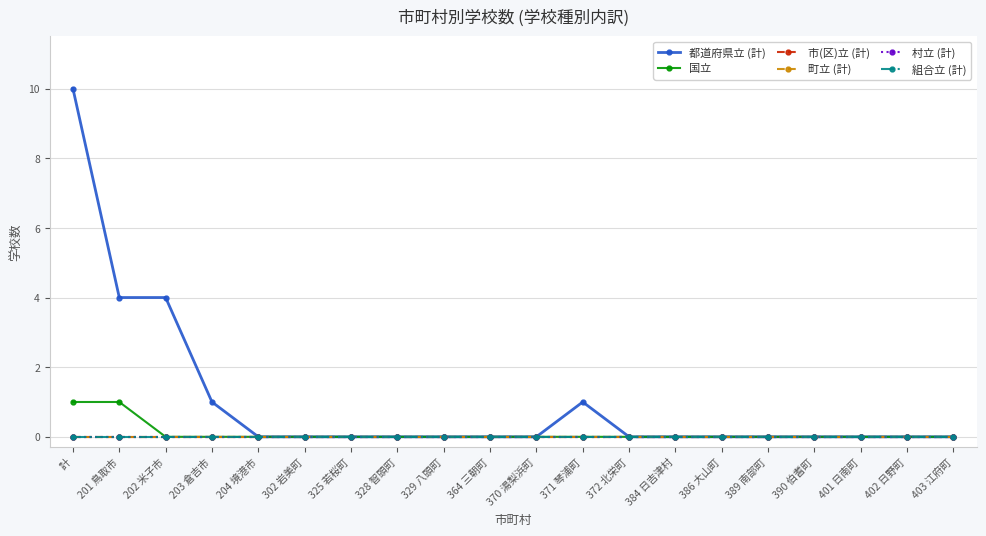

The 市(区)立 (計) series shows 0 at 203 倉吉市. True or false?

True